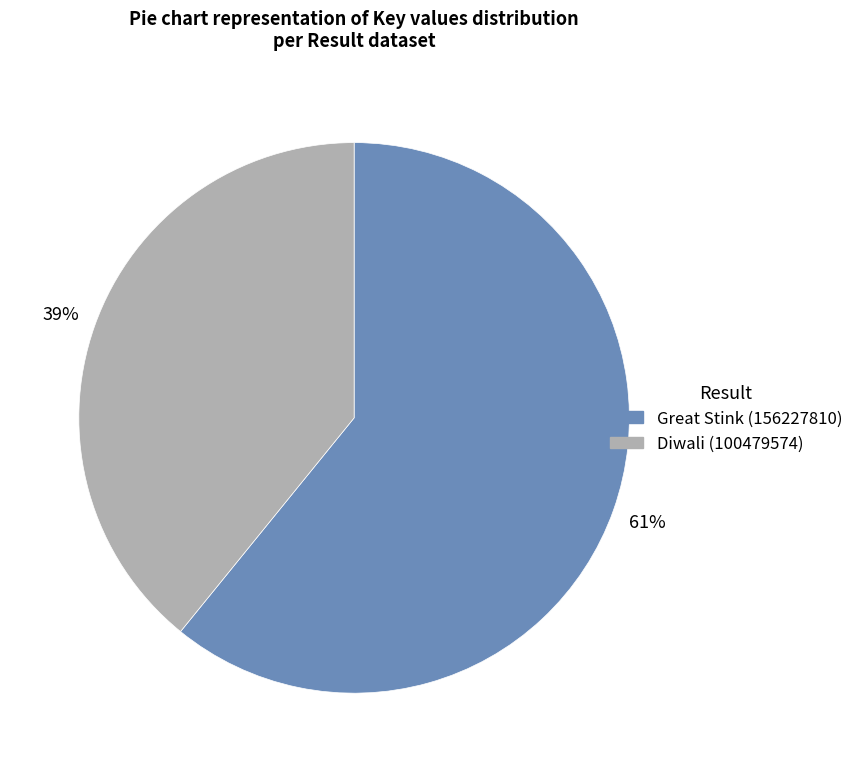

How many slices are in this pie chart?

2